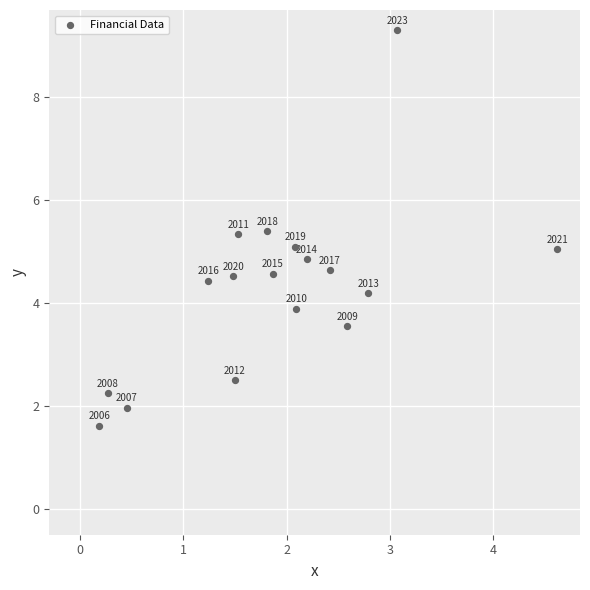

What Y value in the scatter plot is closest to 5?

5.1